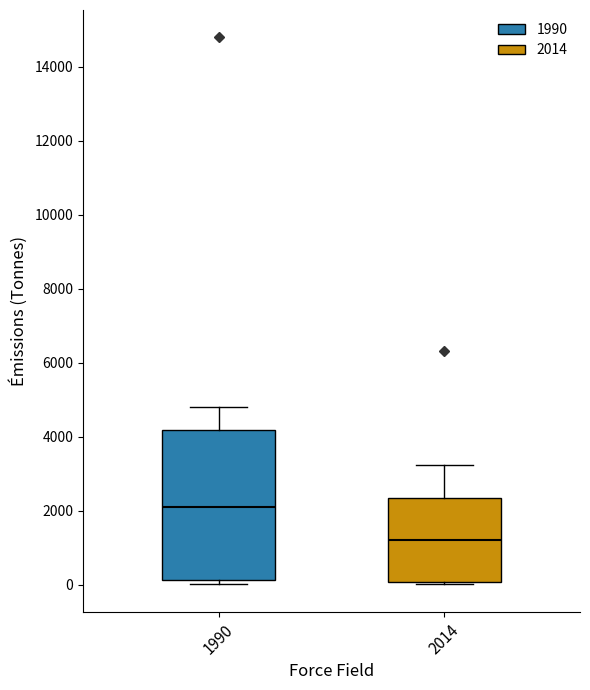

Which box has the highest median line?

1990